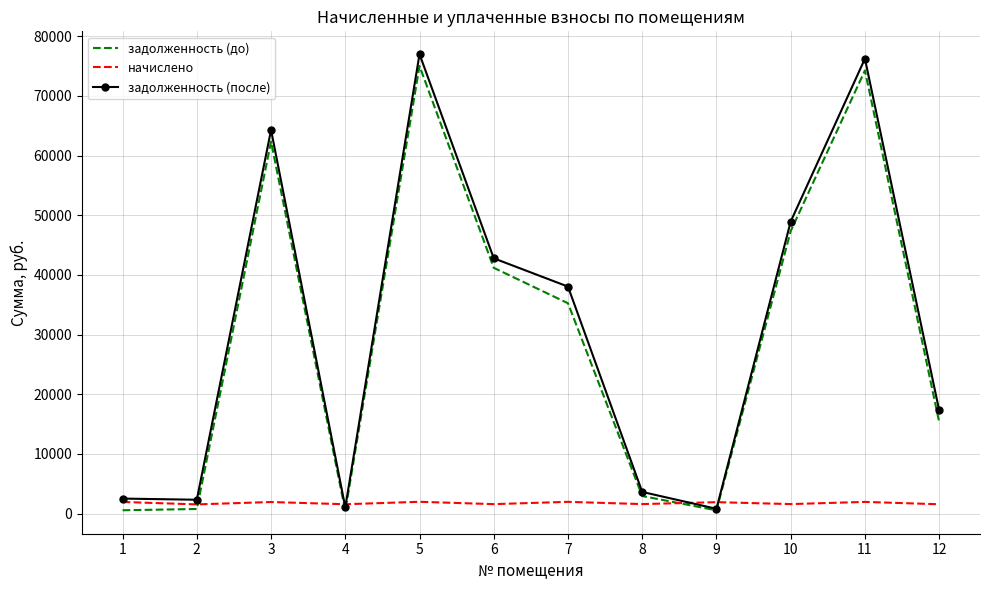

Is the value of задолженность (до) at 10 greater than the value of задолженность (после) at 12?

Yes